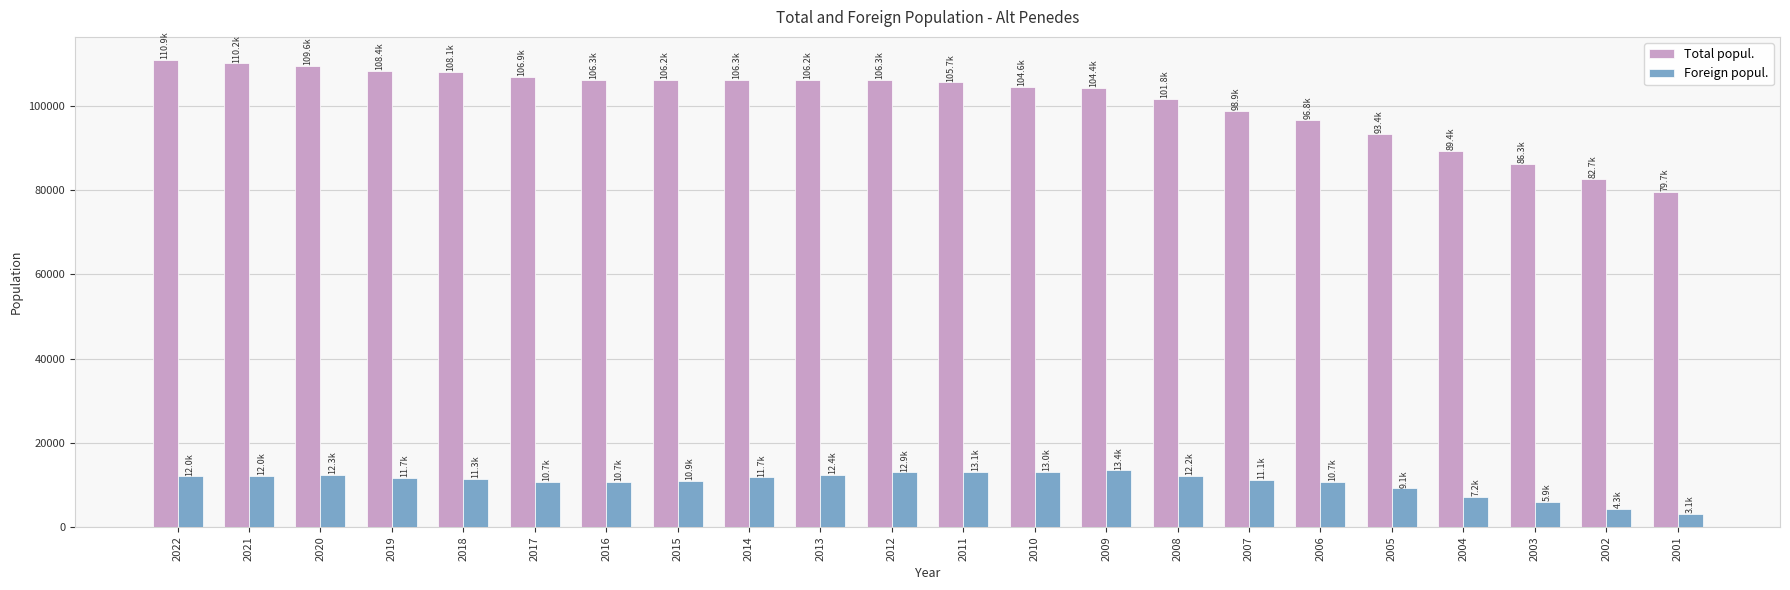

Which series has the widest spread of values?

Total popul.